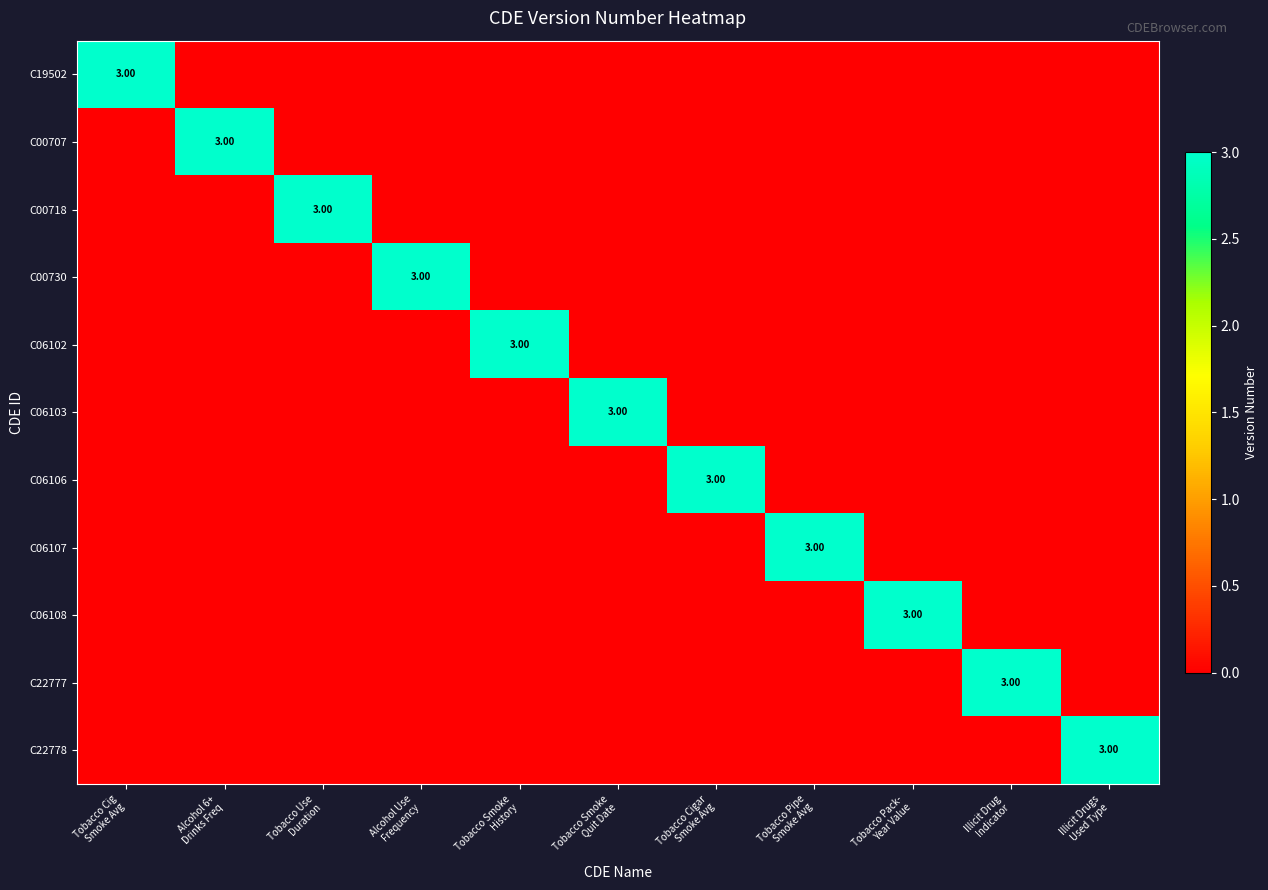

How many values in C00718 are above zero?

1